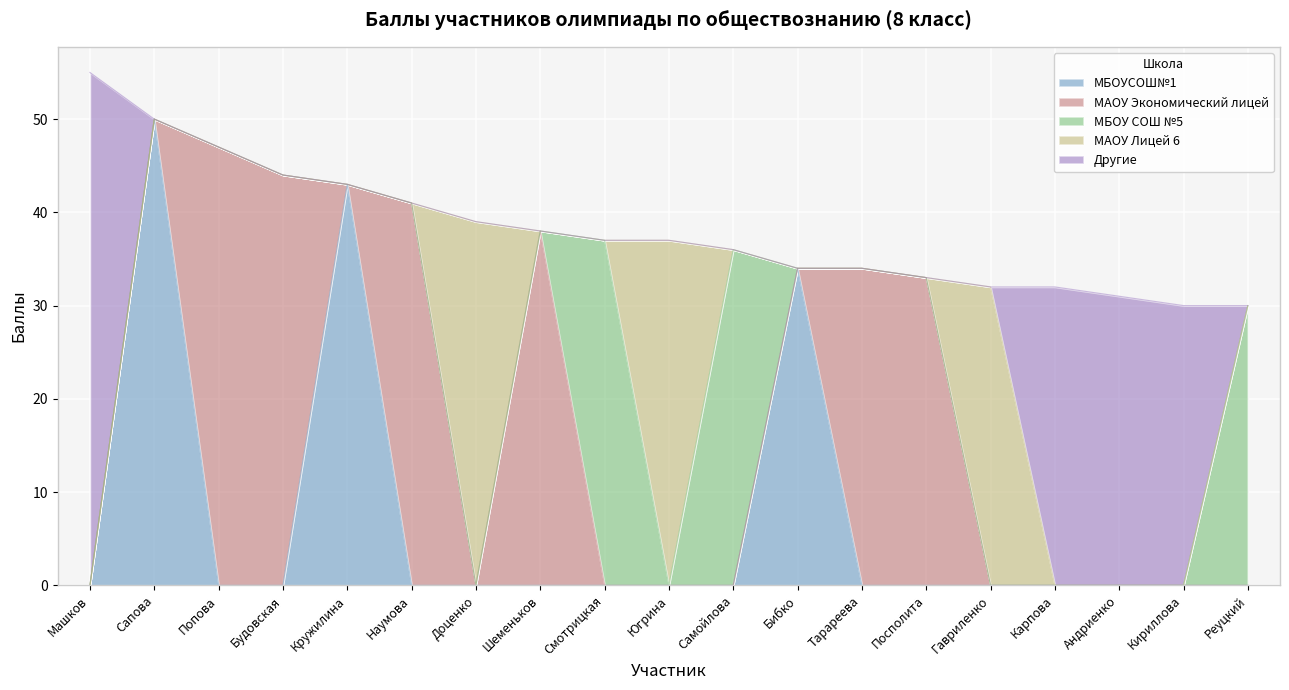

How many data points are less than 37?

9